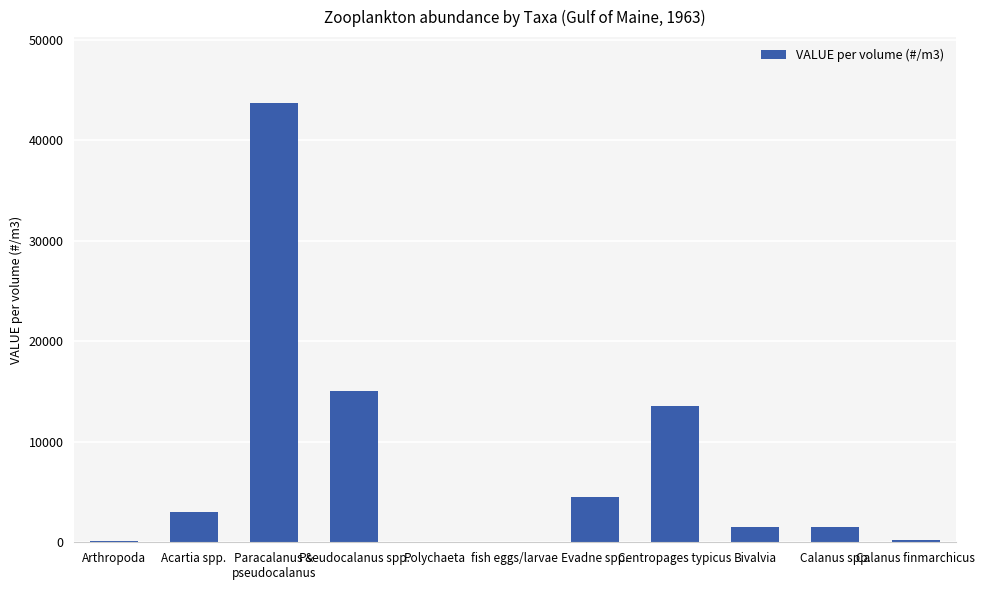

What is the approximate value at Acartia spp.?

3014